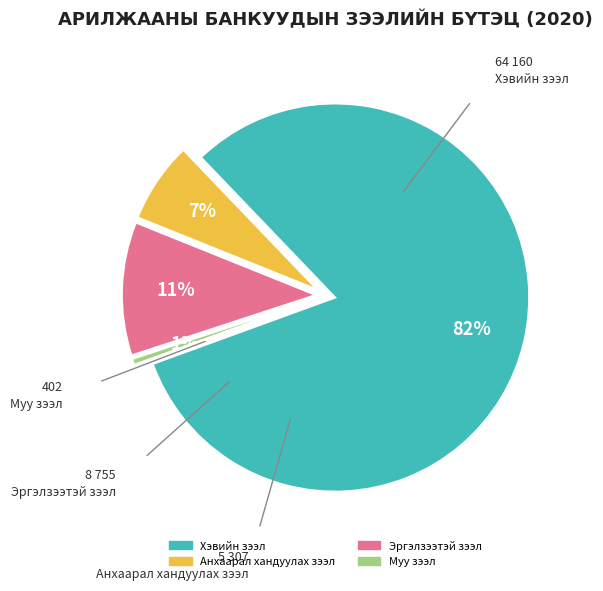

What is the ratio of the value at Эргэлзээтэй зээл to the value at Хэвийн зээл?

0.1